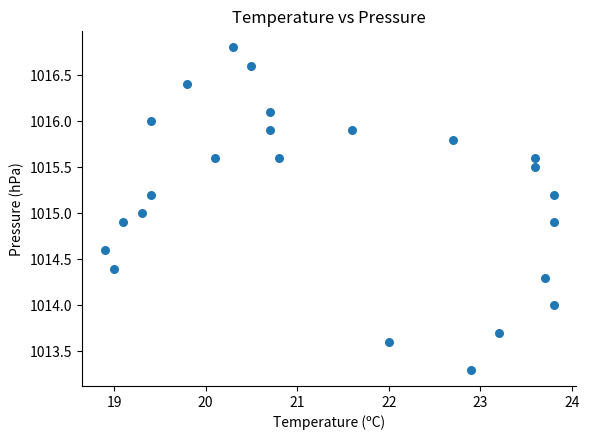

What is the range of Y values (max minus min)?

3.5